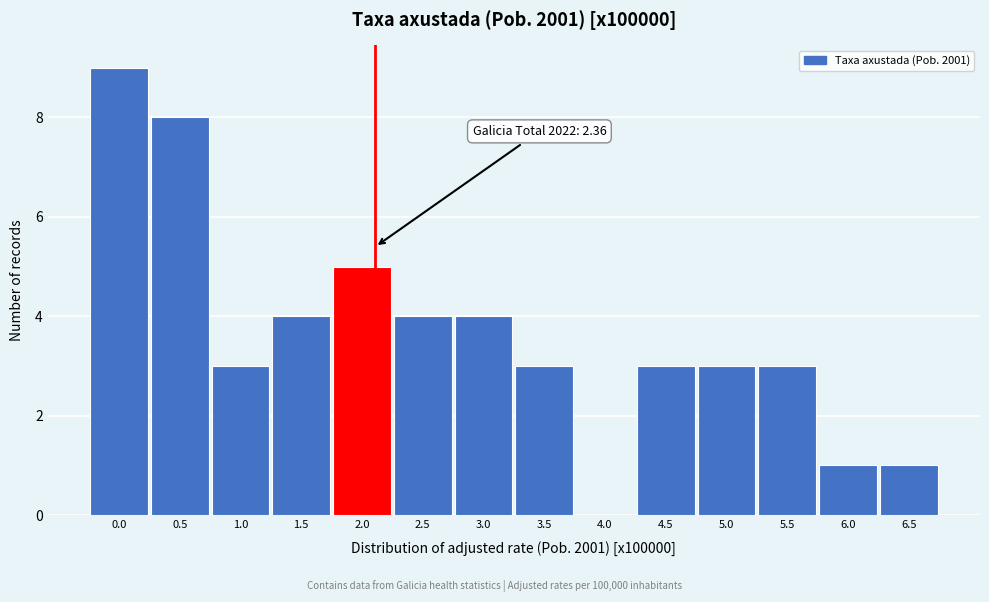

Reading left to right, list all the values displayed in this chart.

0.0=9	0.5=8	1.0=3	1.5=4	2.0=5	2.5=4	3.0=4	3.5=3	4.0=0	4.5=3	5.0=3	5.5=3	6.0=1	6.5=1